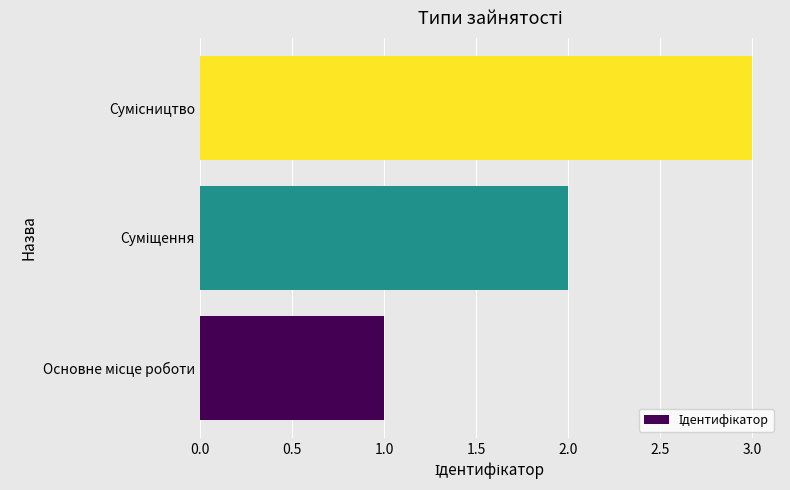

What is the sum of all values?

6